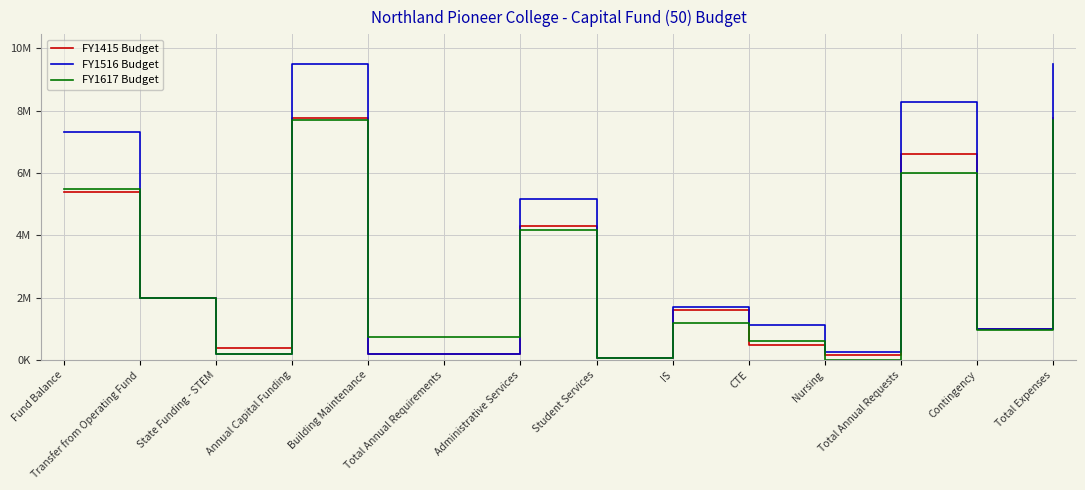

Is this an area chart (filled region under the line)?

No